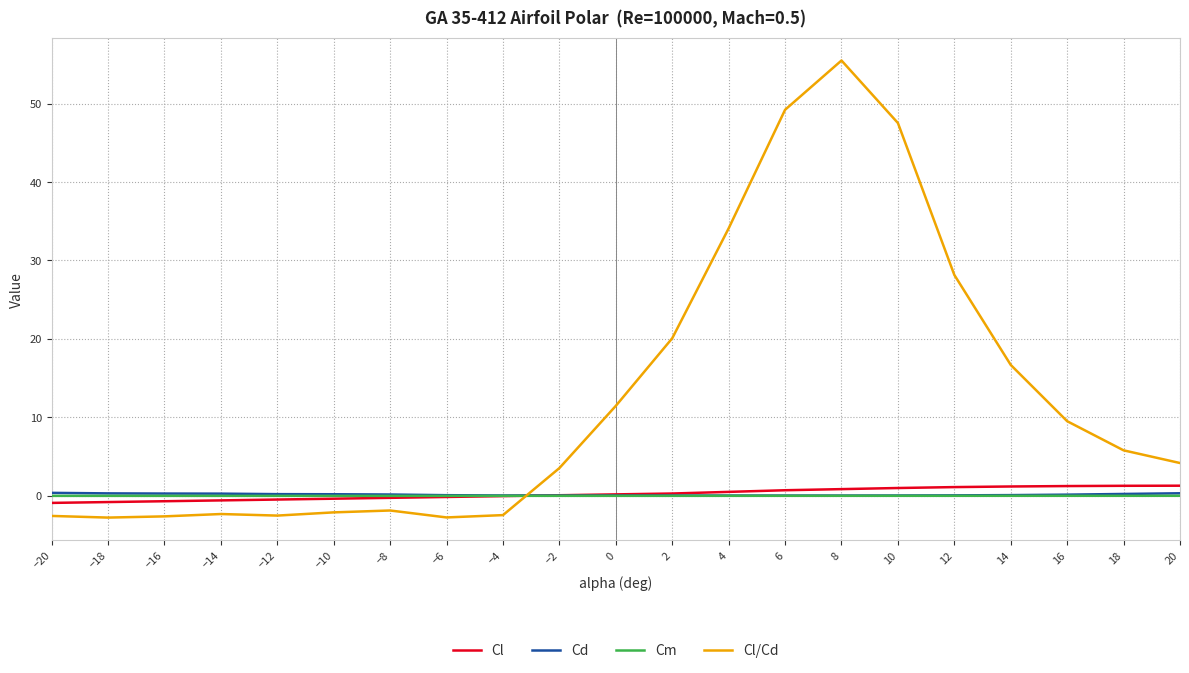

What is the total value across all series at −2?

3.6